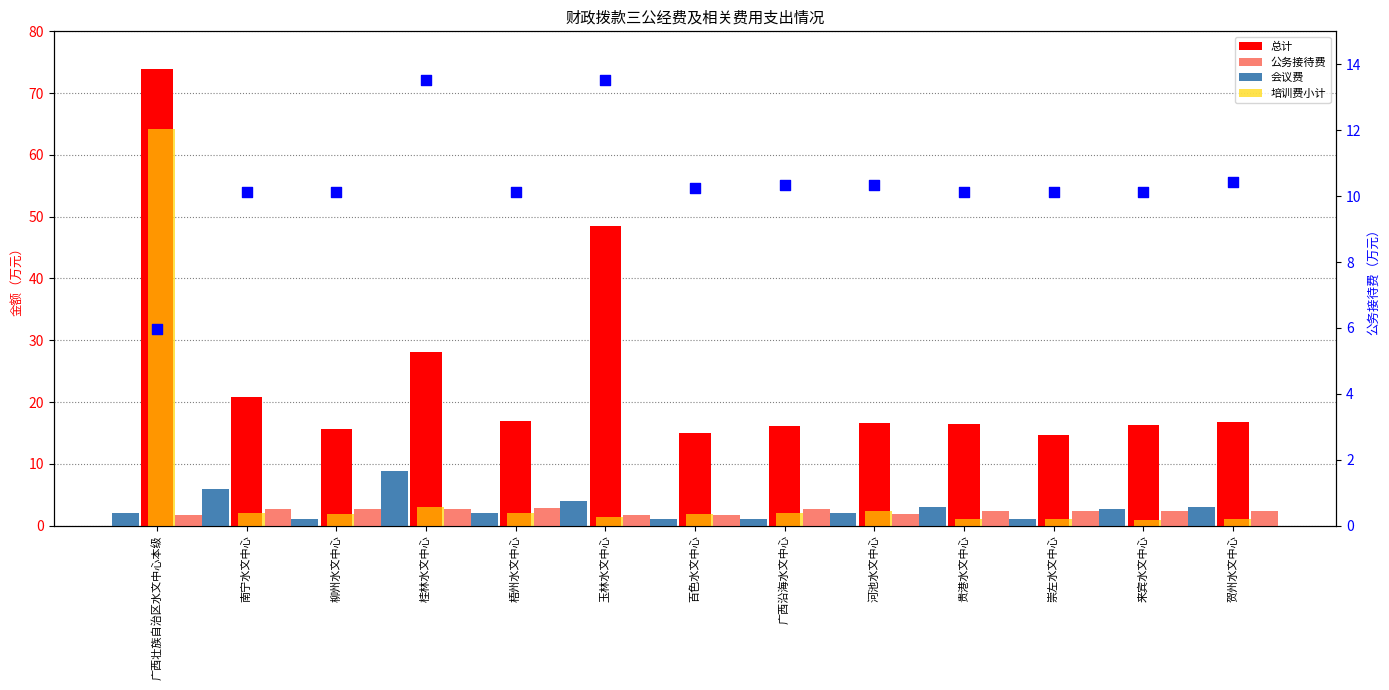

Which series contains the lowest Y value?

培训费小计